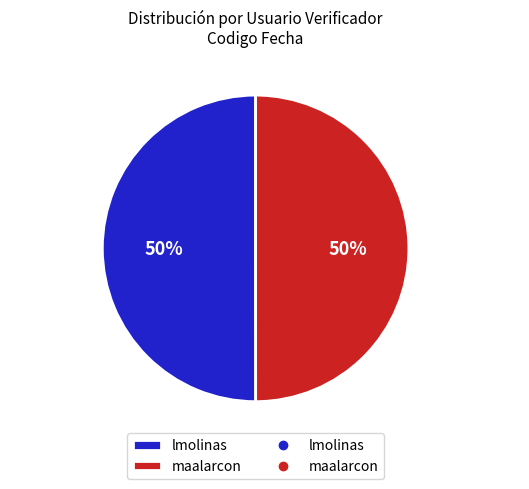

The lmolinas slice represents 50% of the pie. True or false?

True